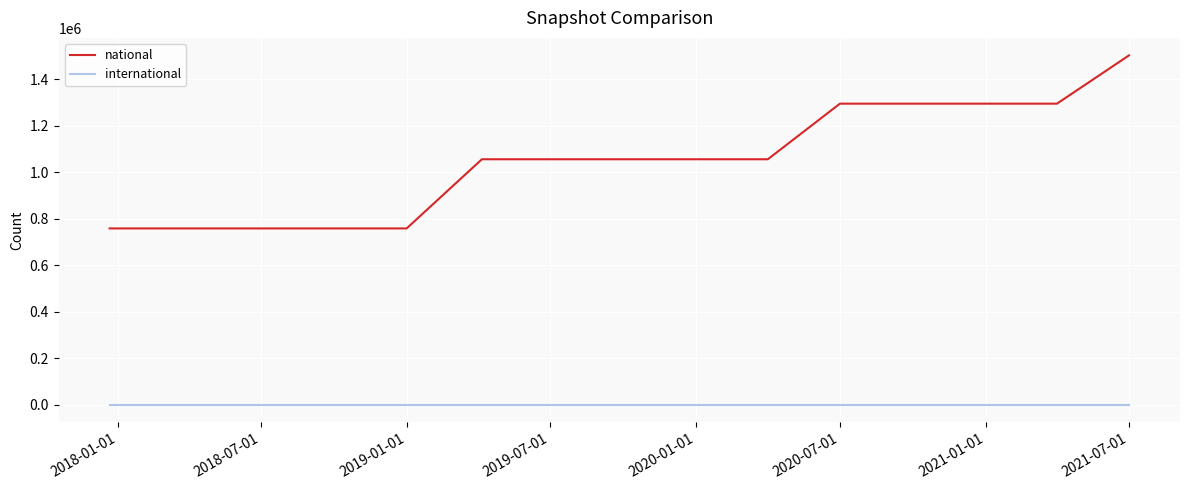

List the series in order of their overall mean, highest first.

national, international